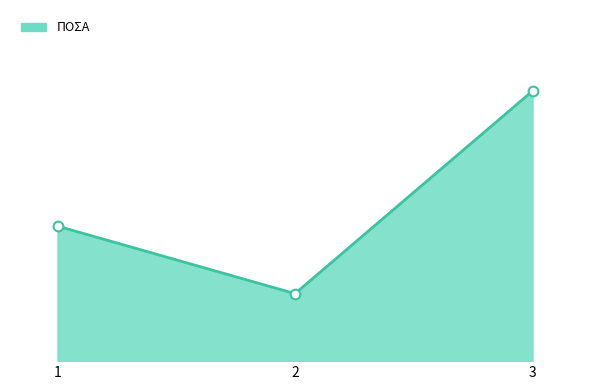

What is the value of the 1st point from the left?

40000